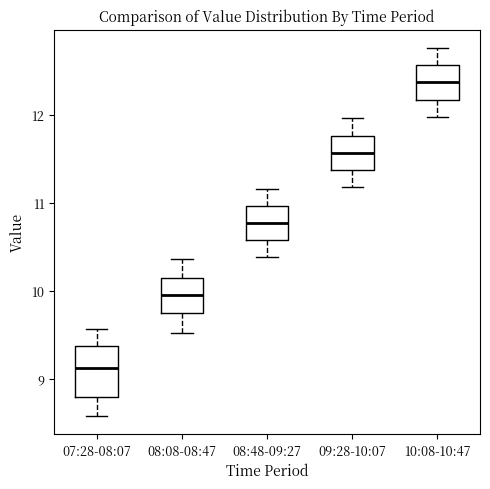

Reading left to right, transcribe this box plot: for each box, give where its median line is, the range the box spans, and where its two whiskers end, as read against the y-axis. The values are not printed on the chart, so give them approximately, as read against the axis.

07:28-08:07: median 9.1, box 8.8 to 9.4, whiskers 8.6 to 9.6
08:08-08:47: median 10.0, box 9.7 to 10.1, whiskers 9.5 to 10.4
08:48-09:27: median 10.8, box 10.6 to 11.0, whiskers 10.4 to 11.2
09:28-10:07: median 11.6, box 11.4 to 11.8, whiskers 11.2 to 12.0
10:08-10:47: median 12.4, box 12.2 to 12.6, whiskers 12.0 to 12.8